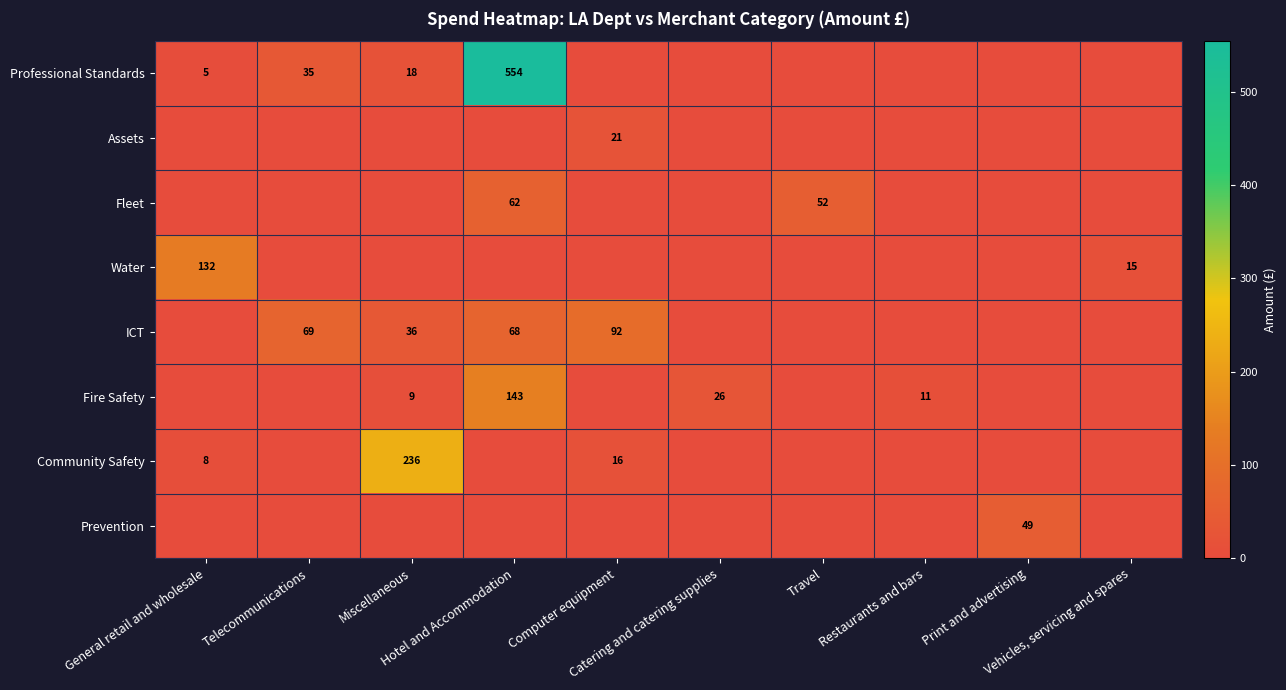

What is the average value of the Fire Safety series?

18.9